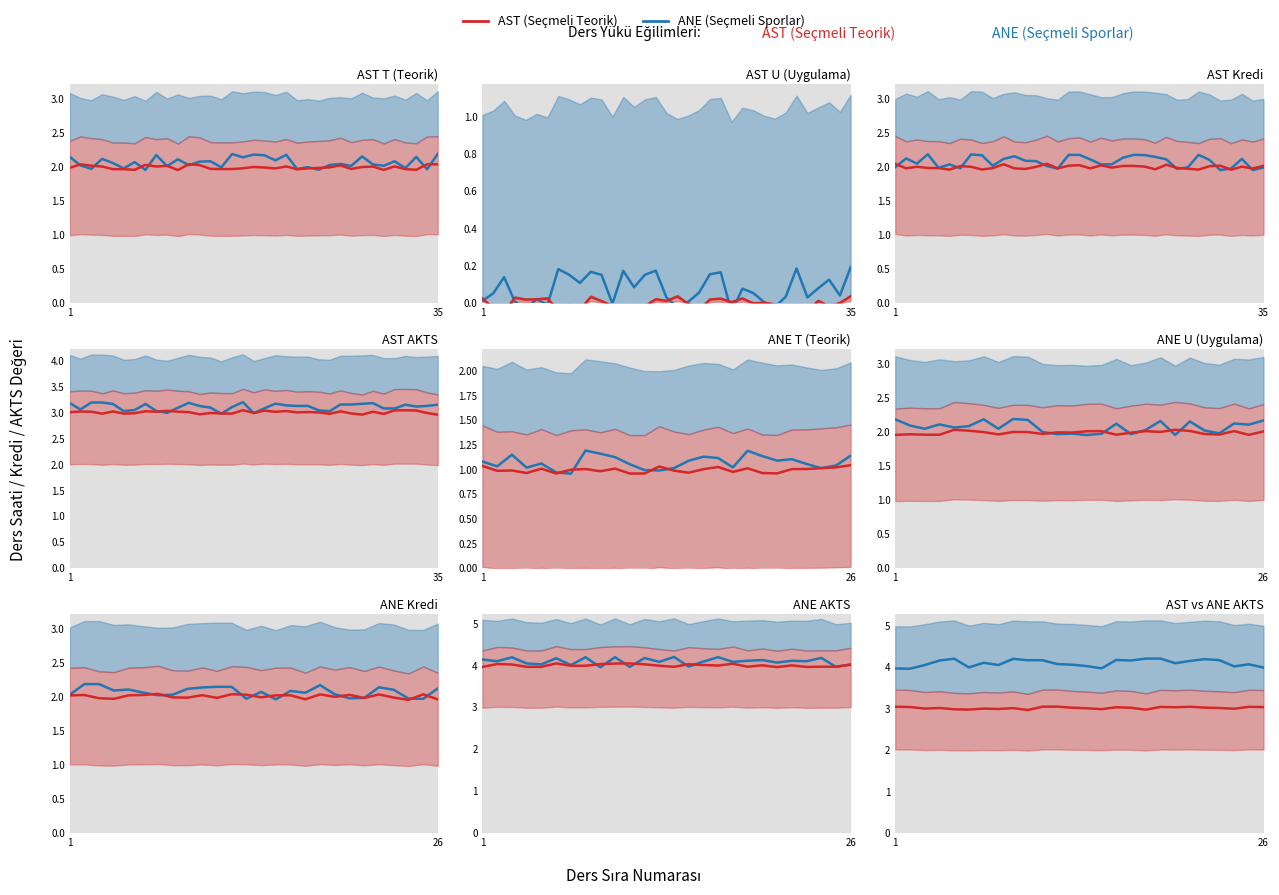

True or false: AST (Seçmeli Teorik) and ANE (Seçmeli Sporlar) cross at least once.

False